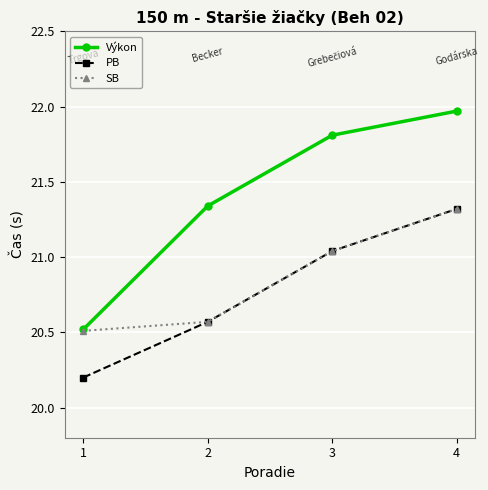

What is the minimum value shown in the chart?

20.2